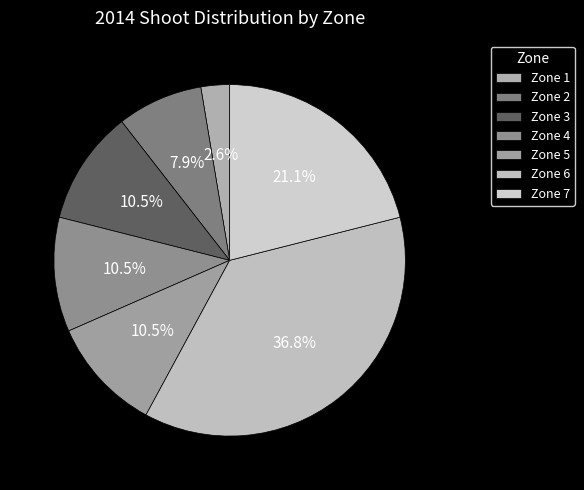

How much of the chart is everything except Zone 6?

63.2%